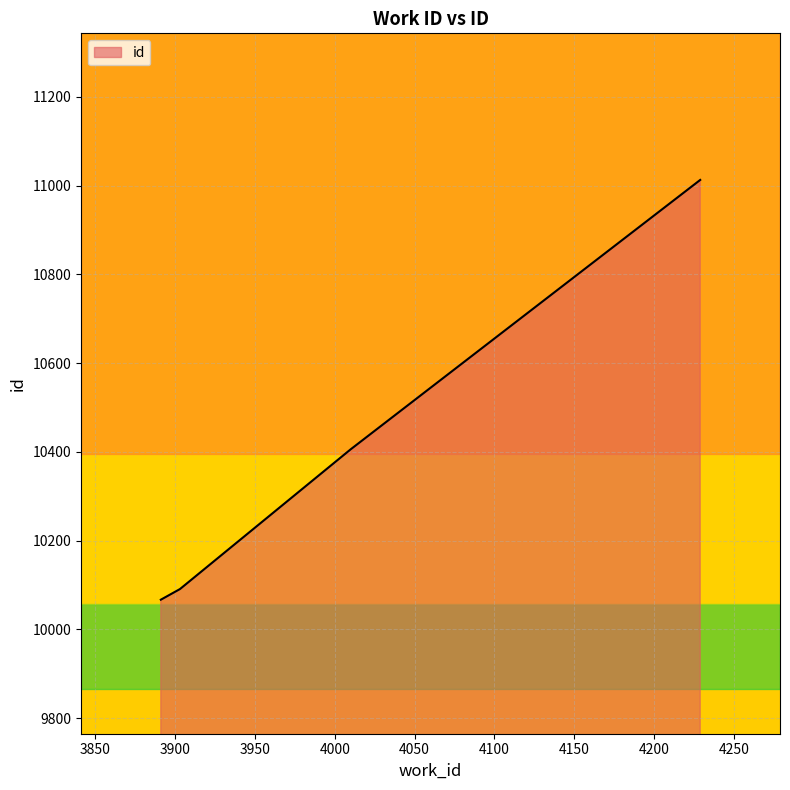

True or false: the data has more than 1 interior local peaks.

False